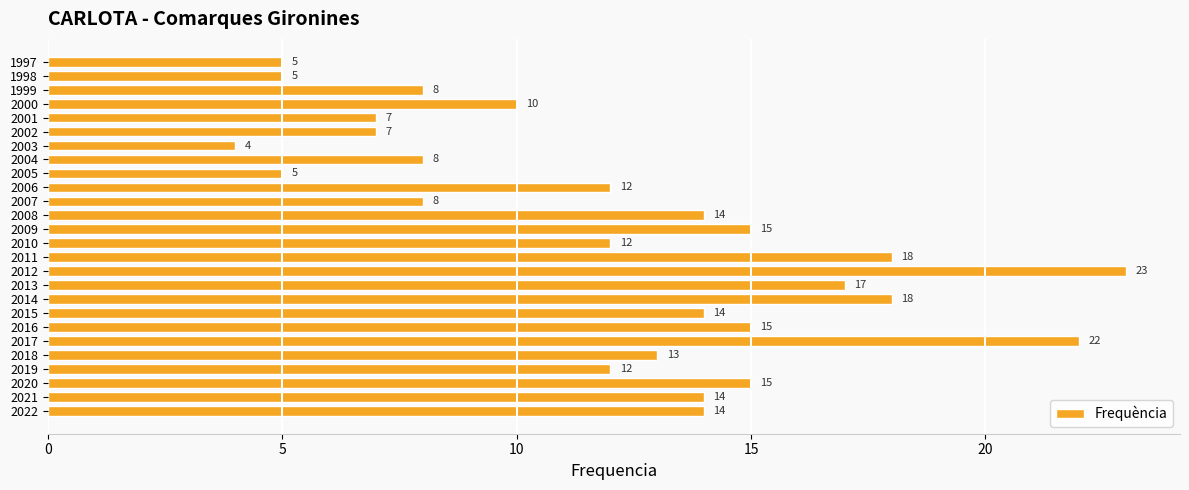

Reading top to bottom, list all the values displayed in this chart.

1997=5	1998=5	1999=8	2000=10	2001=7	2002=7	2003=4	2004=8	2005=5	2006=12	2007=8	2008=14	2009=15	2010=12	2011=18	2012=23	2013=17	2014=18	2015=14	2016=15	2017=22	2018=13	2019=12	2020=15	2021=14	2022=14